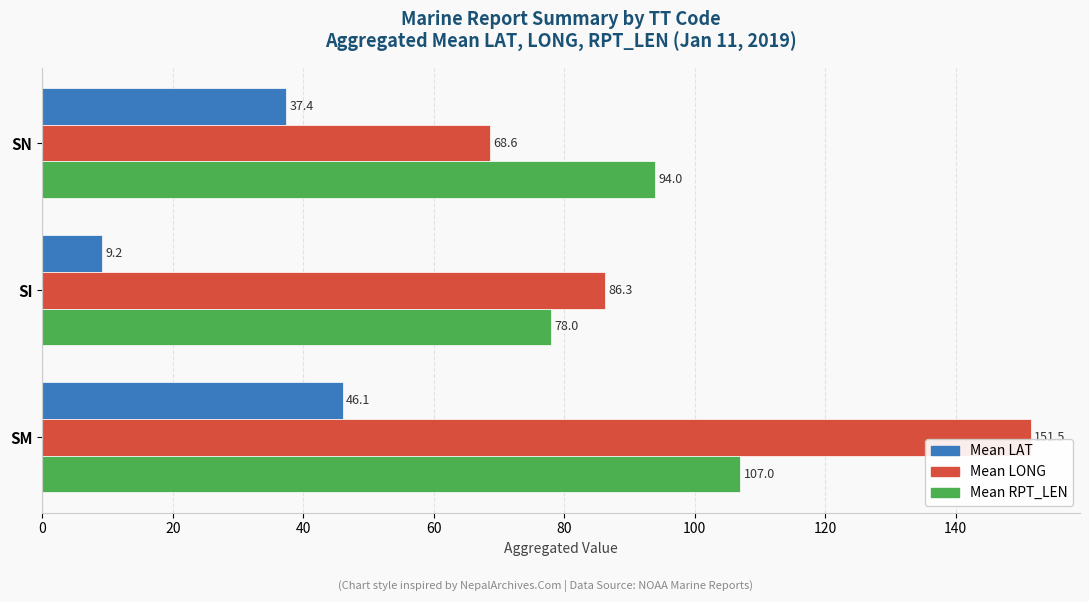

Which category has the lowest value in the Mean RPT_LEN series?

SI